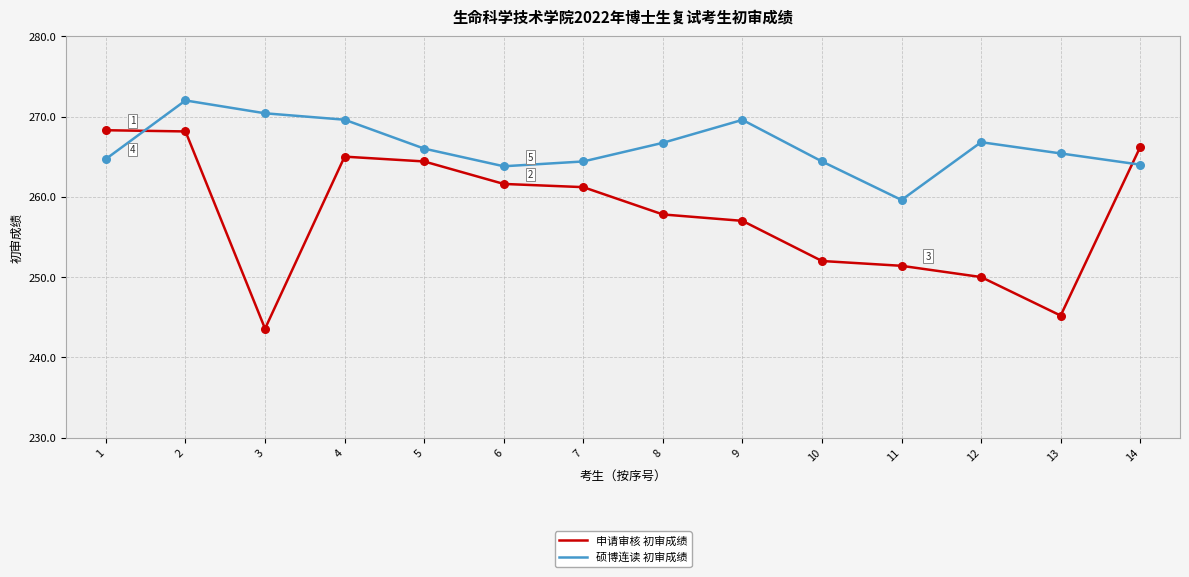

What are all the series names shown in the legend?

申请审核 初审成绩, 硕博连读 初审成绩